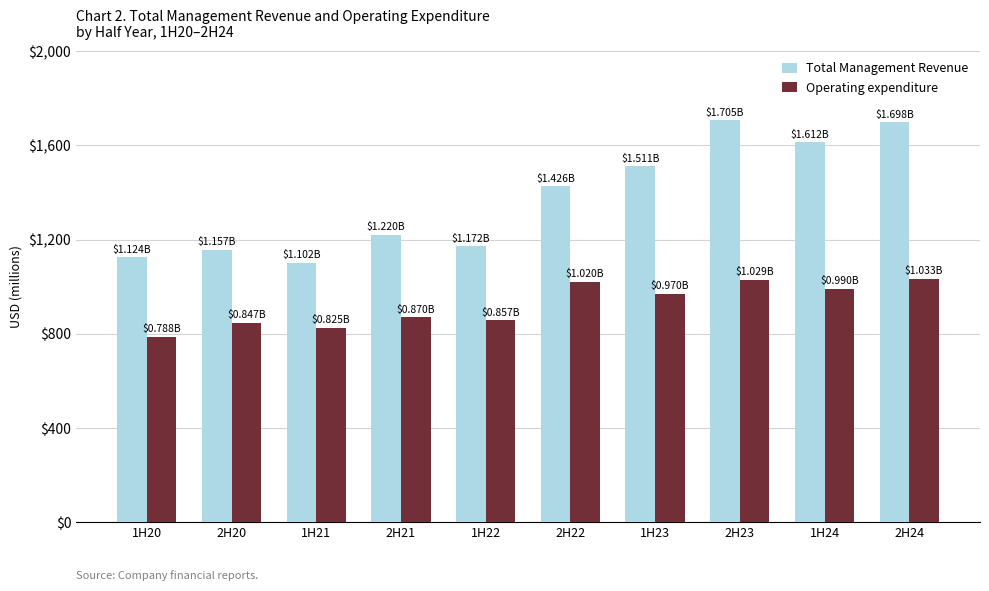

How many bars are there in total?

20